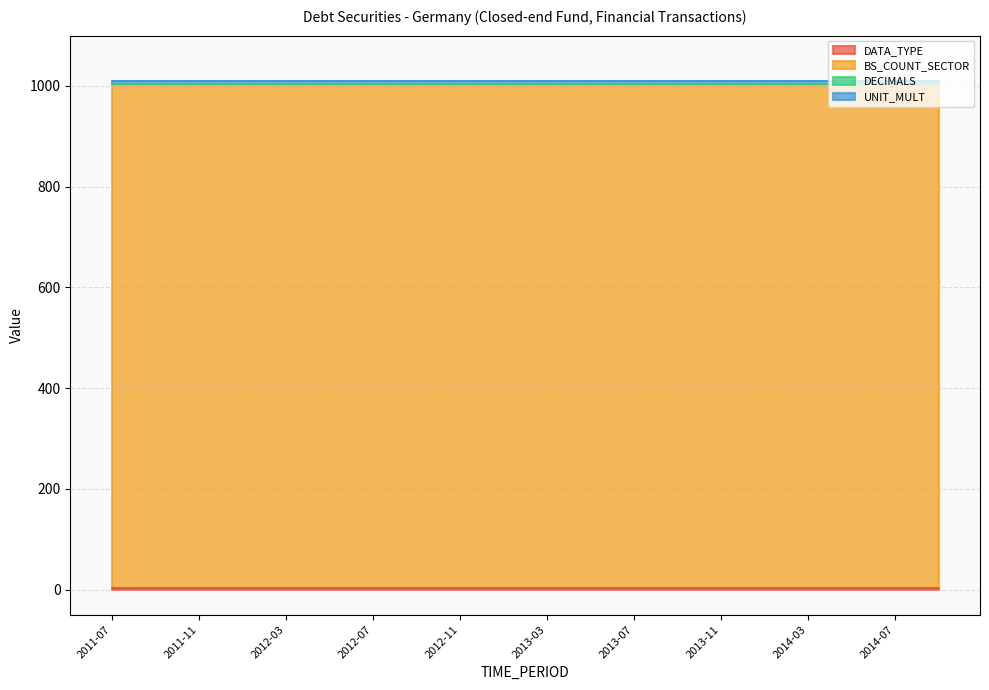

How many lines are shown in the chart?

4